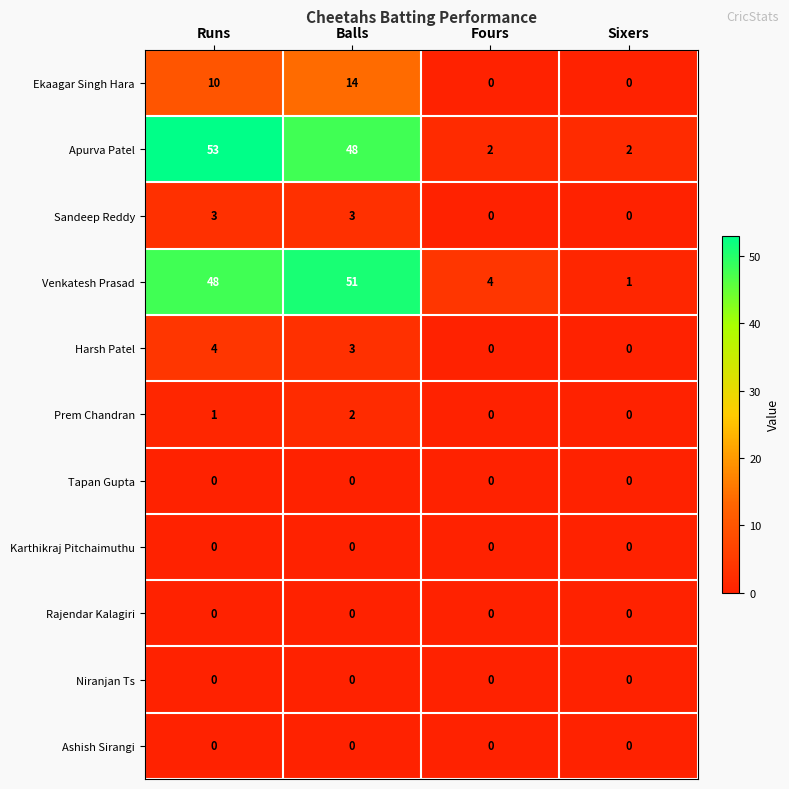

Which series has the largest range (max minus min)?

Apurva Patel